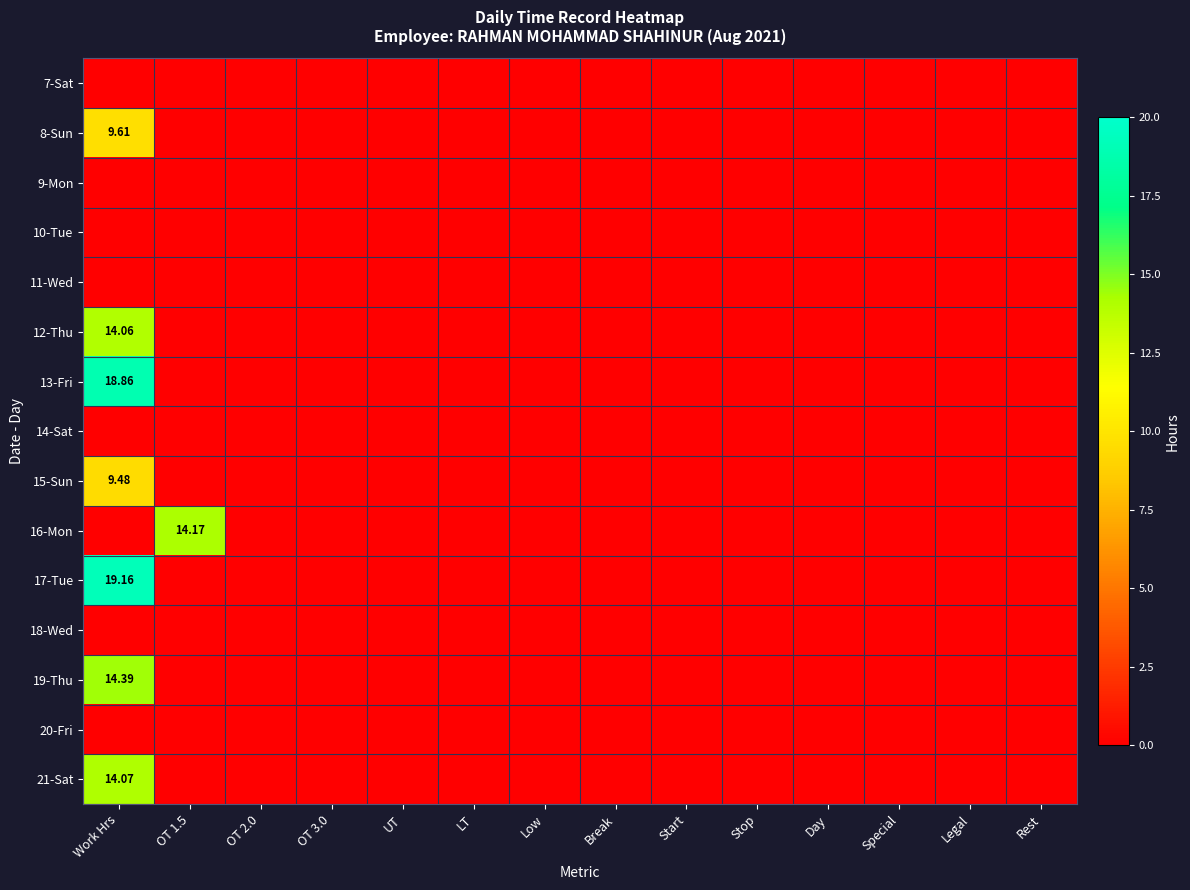

How many categories are shown in the chart?

14